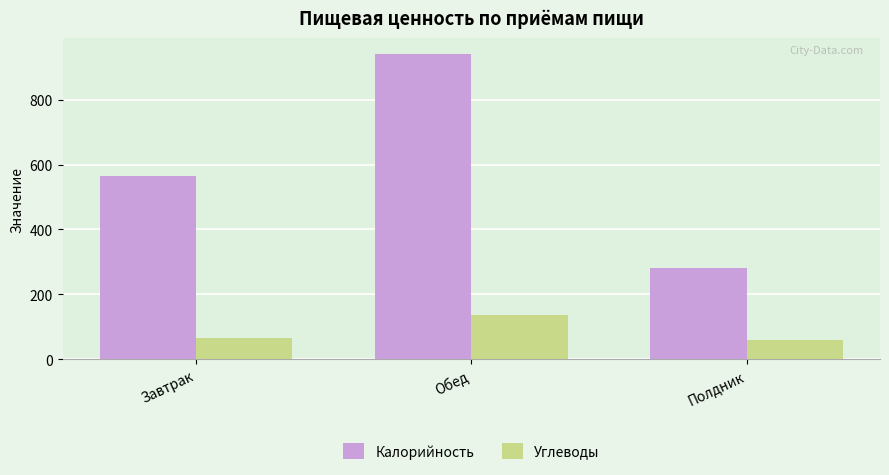

What is the approximate value of Калорийность at Обед?

942.0